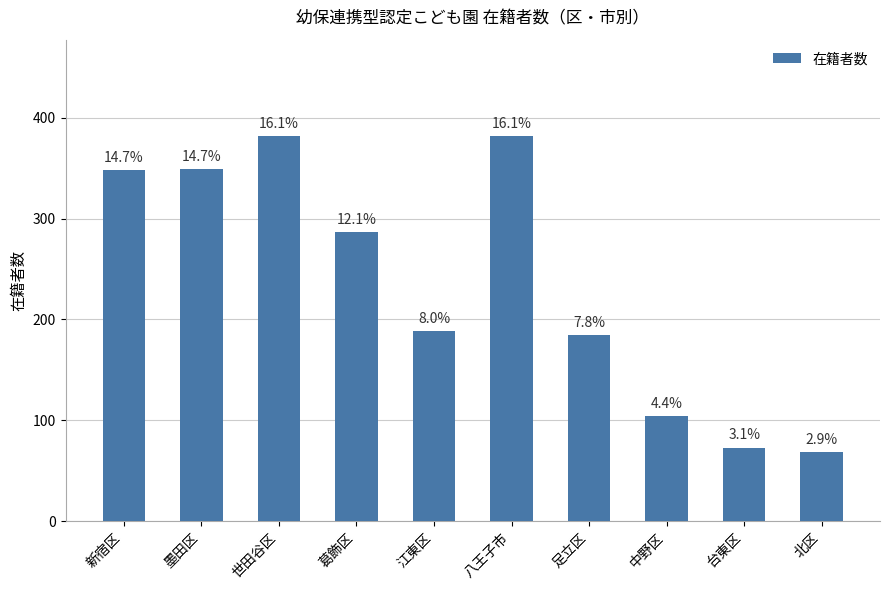

Does the chart contain stacked bars?

No